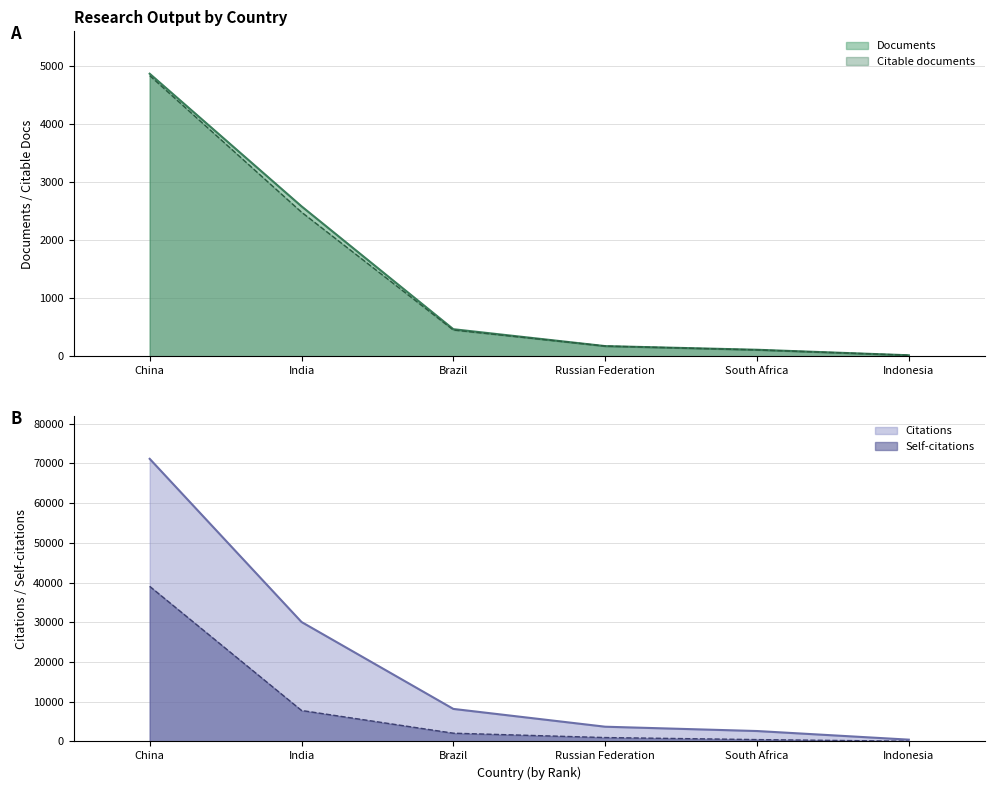

What is the minimum value shown in the chart?

19